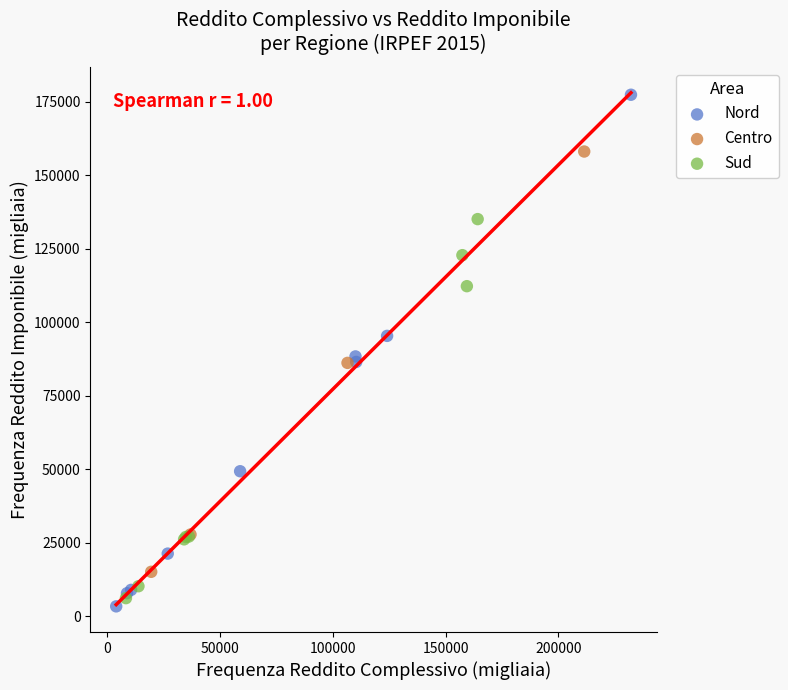

Which series has the largest Y range (max minus min)?

Nord